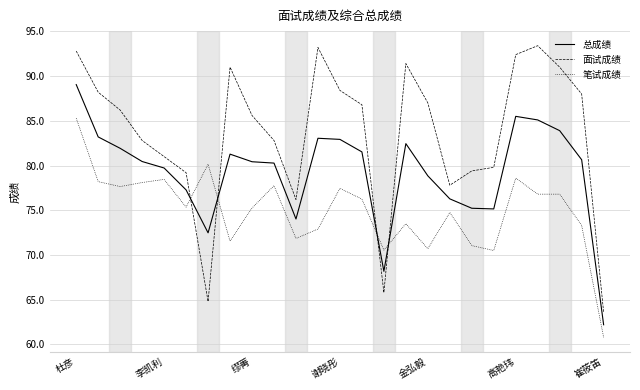

How many intersections are there between 面试成绩 and 总成绩?

4